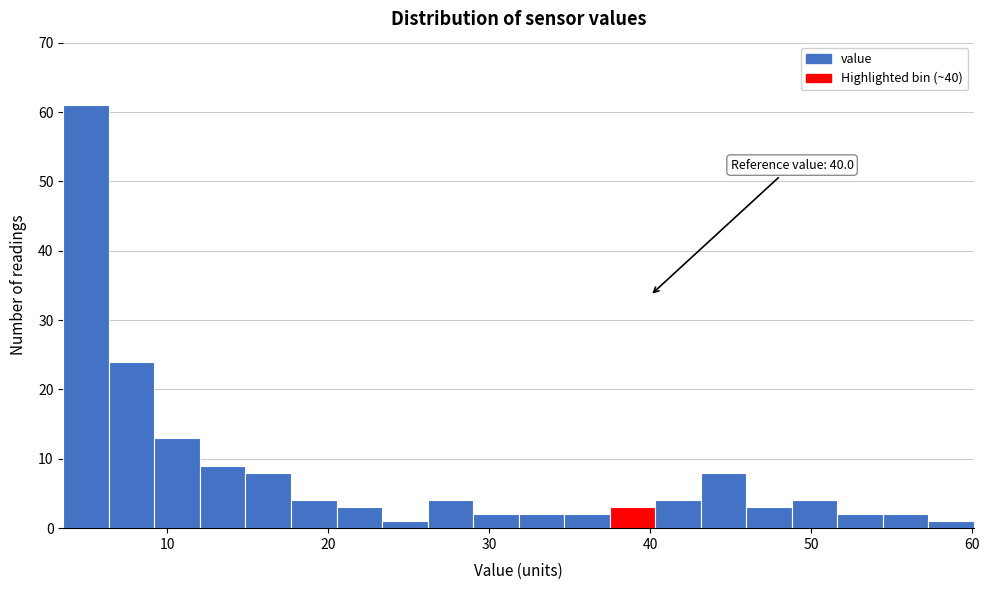

Read against the x-axis, roughly where is the centre of the tallest bar?

5